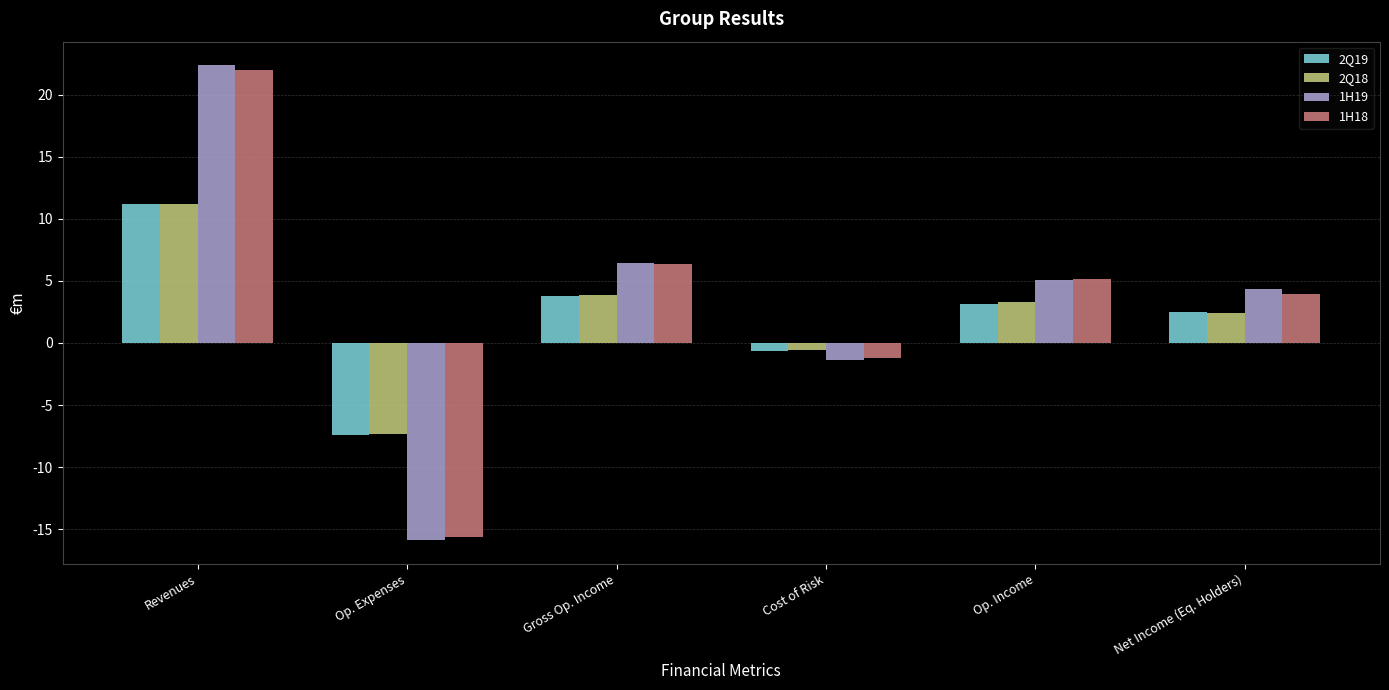

What is the label of the 2nd bar from the right?

Op. Income